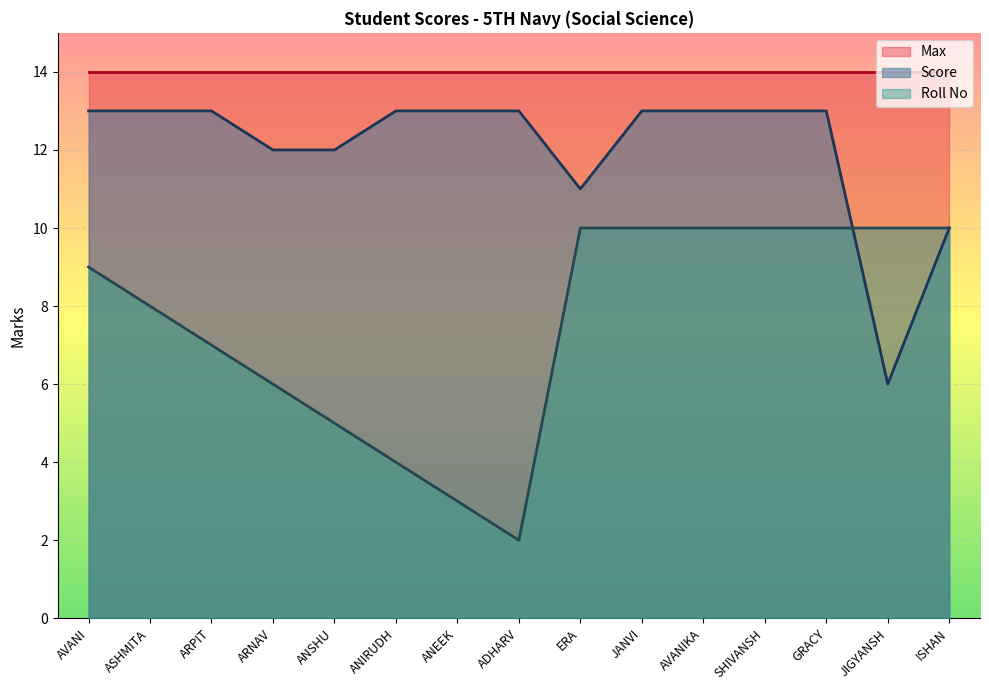

True or false: Max and Score intersect in this chart.

False